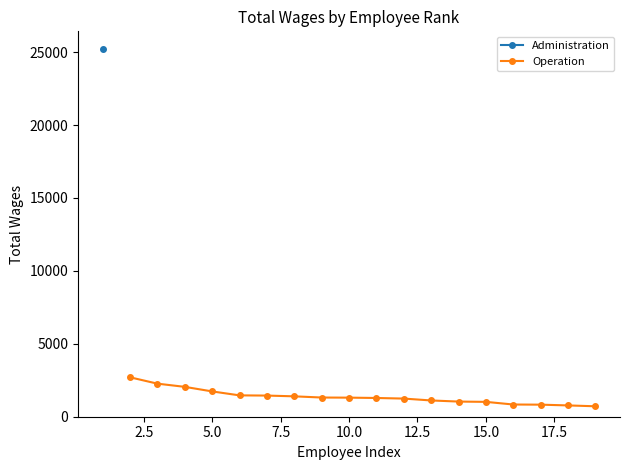

The chart shows a value of 653 at 9. True or false?

False